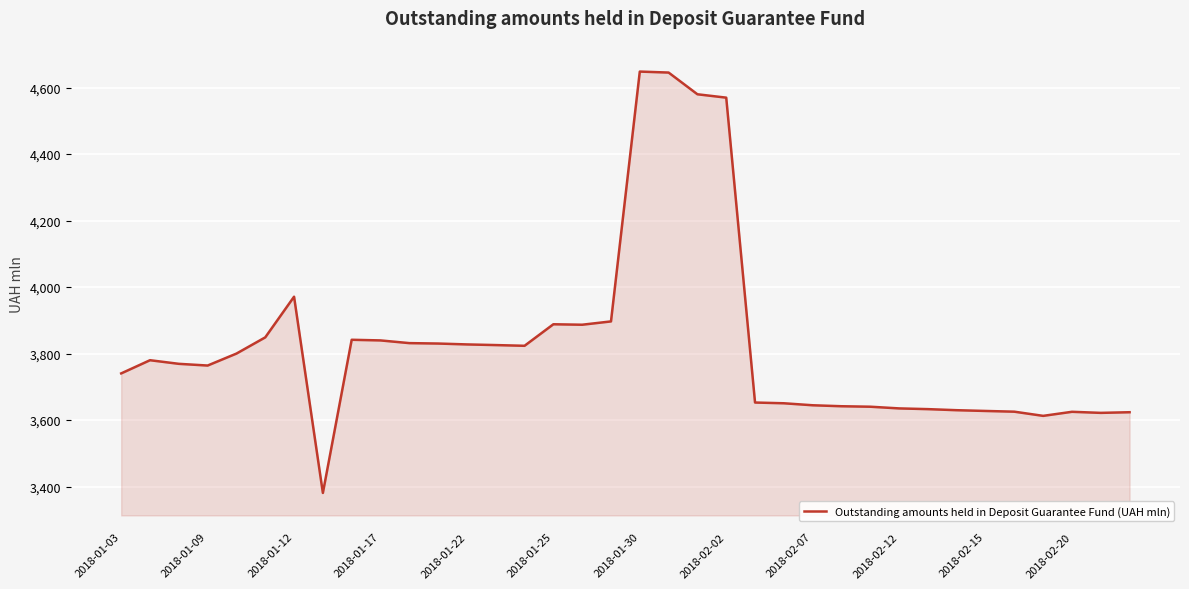

What is the maximum value shown in the chart?

4648.0